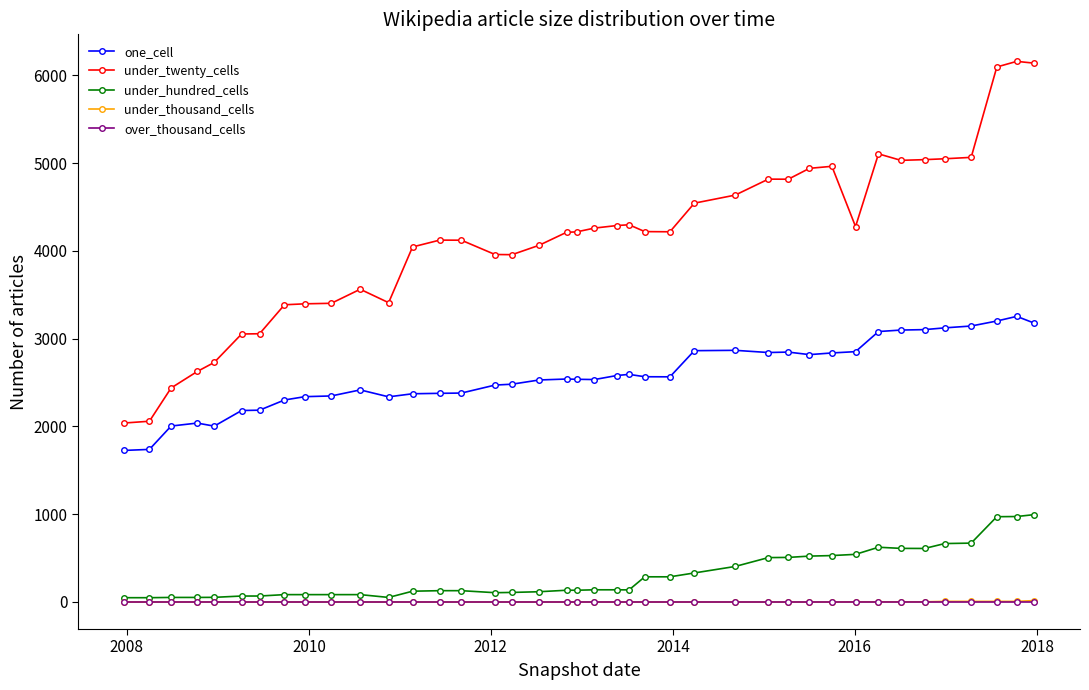

What are all the series names shown in the legend?

one_cell, under_twenty_cells, under_hundred_cells, under_thousand_cells, over_thousand_cells